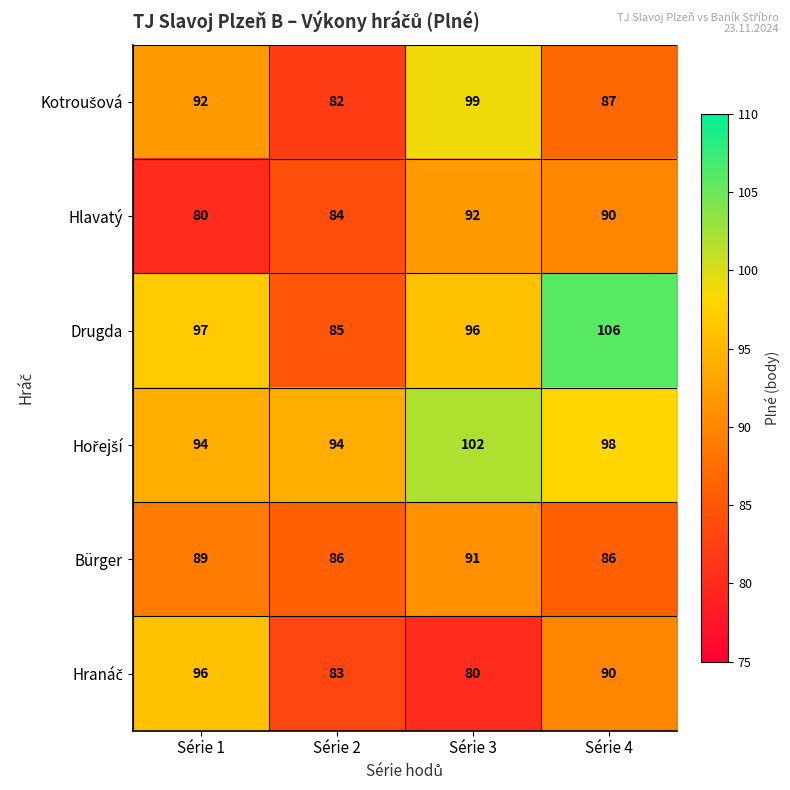

Count the number of categories in the chart.

4